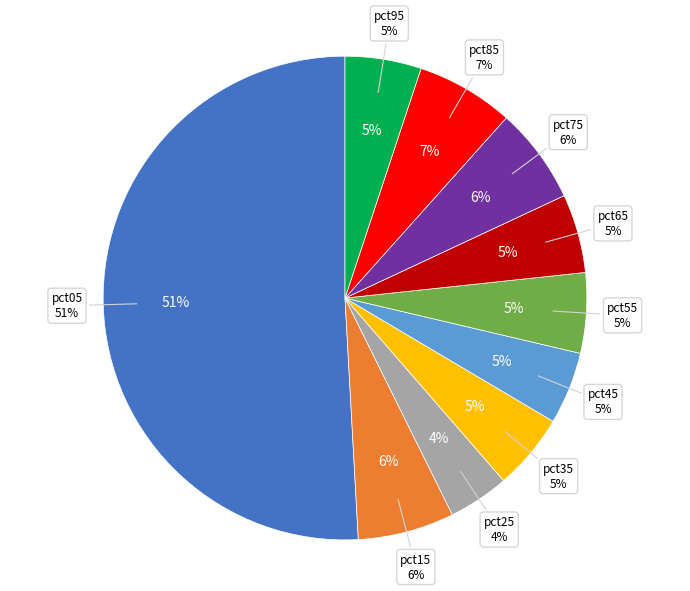

To the nearest percent, what percentage of the pie is pct45?

5%